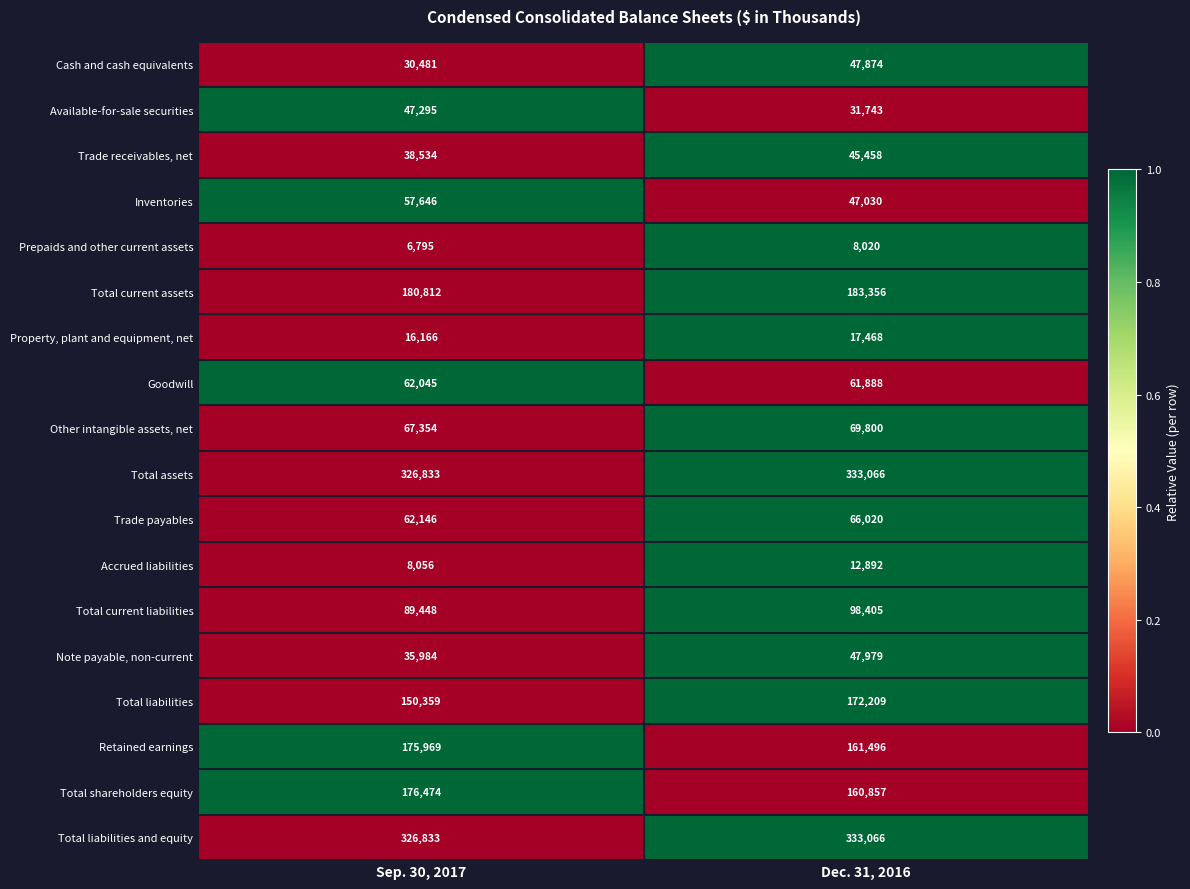

What is the average value of the Other intangible assets, net series?

68577